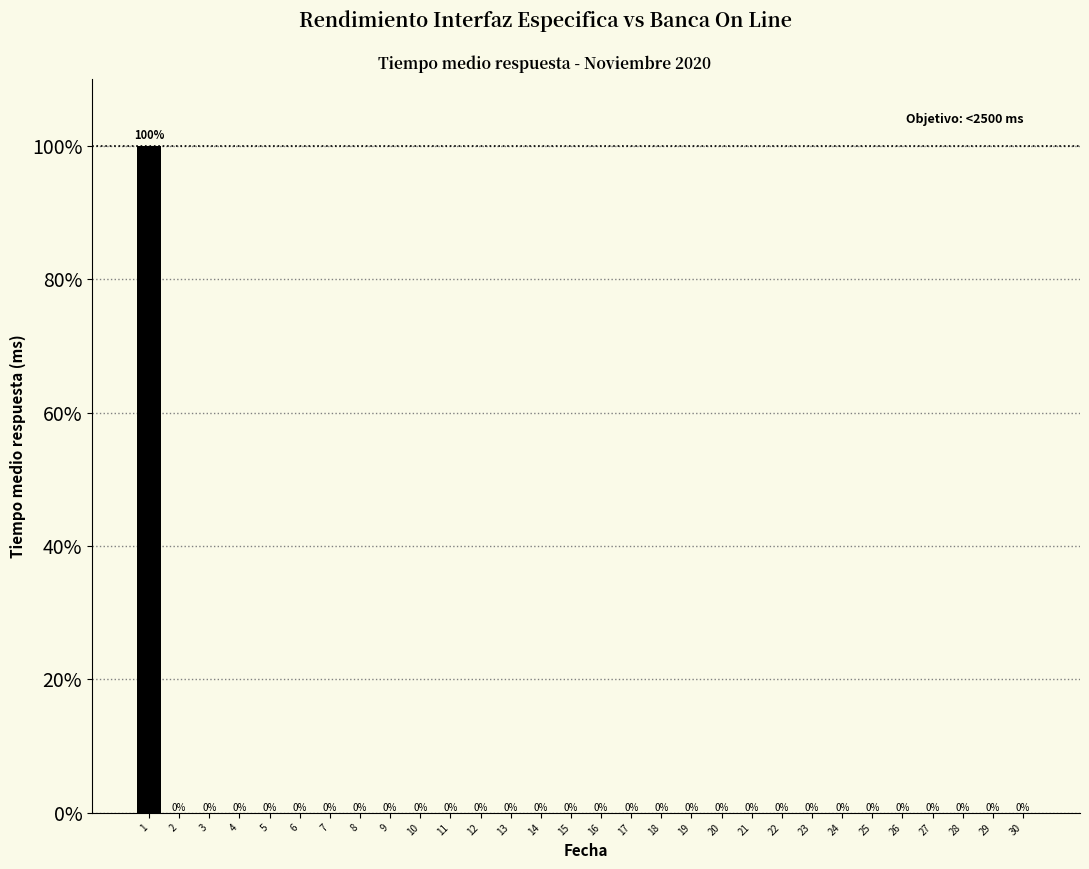

Reading left to right, what are all the values shown in this chart?

1=100	2=0	3=0	4=0	5=0	6=0	7=0	8=0	9=0	10=0	11=0	12=0	13=0	14=0	15=0	16=0	17=0	18=0	19=0	20=0	21=0	22=0	23=0	24=0	25=0	26=0	27=0	28=0	29=0	30=0